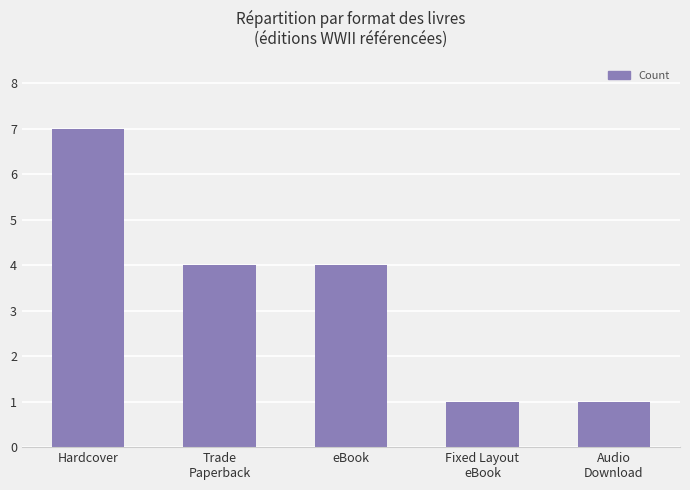

What is the difference between the maximum and minimum values?

6